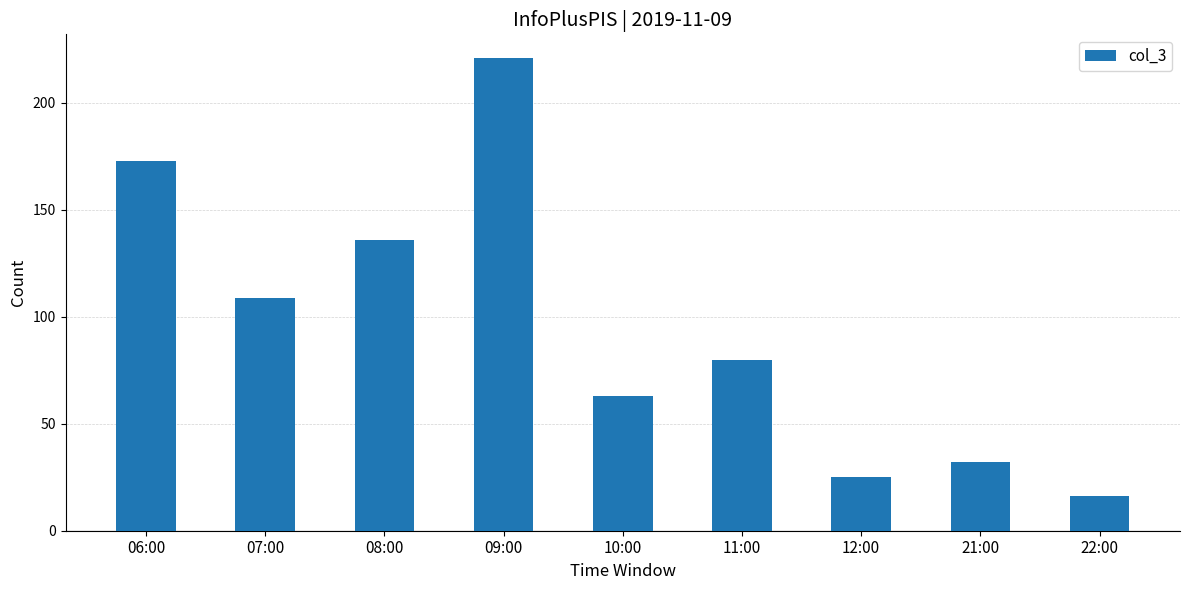

What is the value of the 4th bar from the left?

221